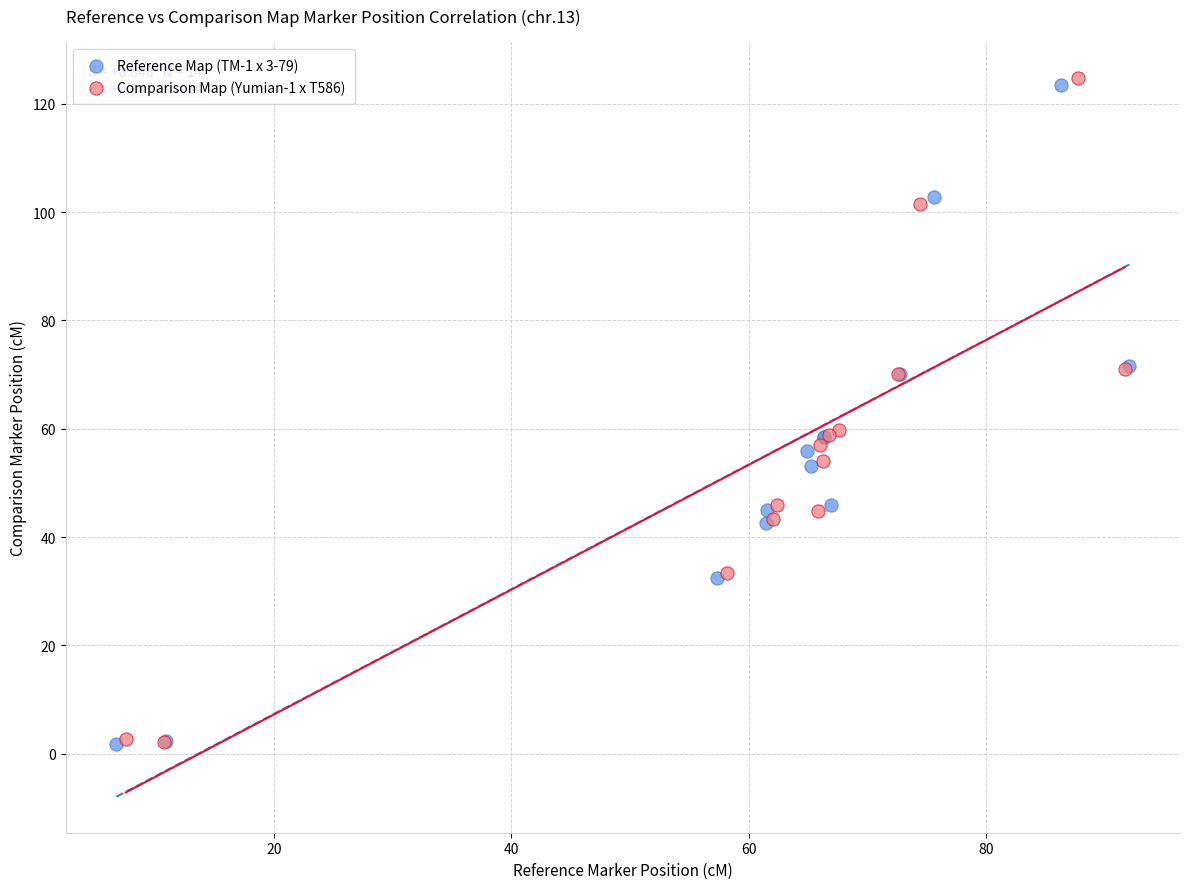

Which series has the widest spread of Y values?

Comparison Map (Yumian-1 x T586)